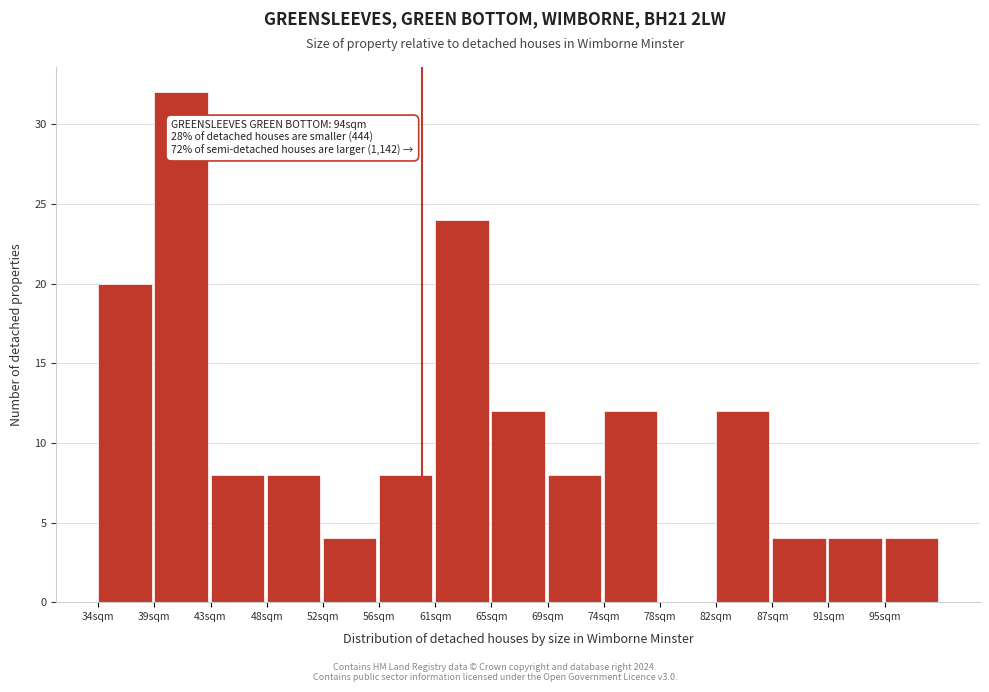

Reading left to right, list all the values displayed in this chart.

34sqm=20	39sqm=32	43sqm=8	48sqm=8	52sqm=4	56sqm=8	61sqm=24	65sqm=12	69sqm=8	74sqm=12	78sqm=0	82sqm=12	87sqm=4	91sqm=4	95sqm=4